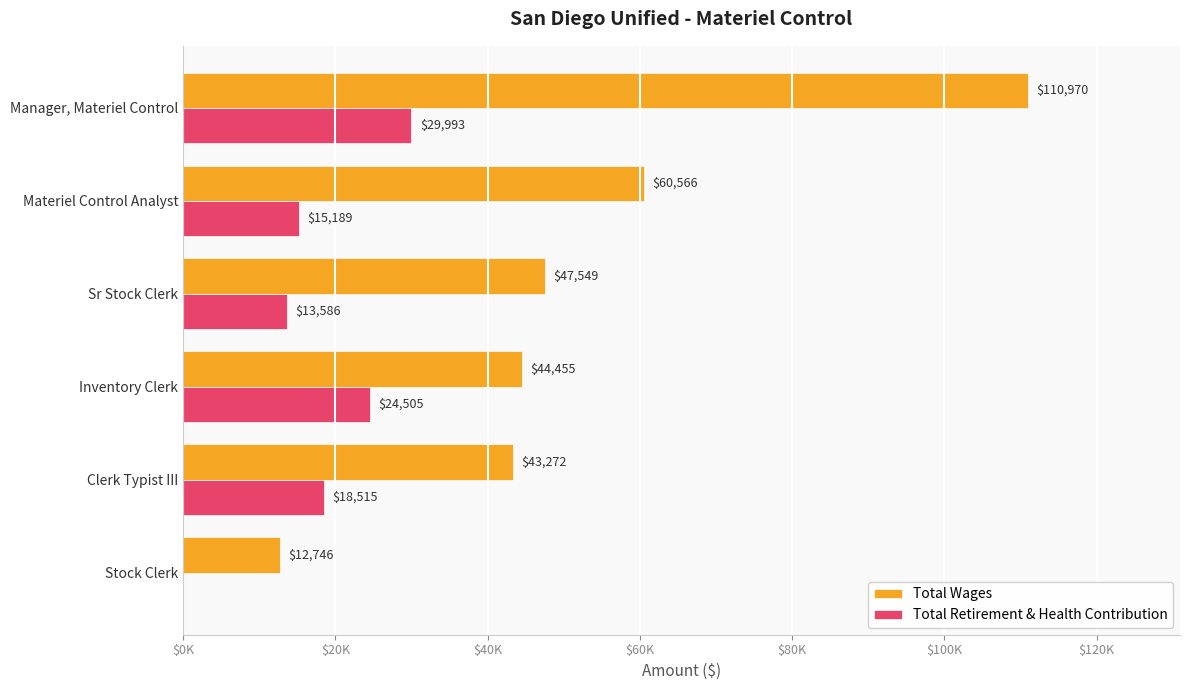

At which category is the sum across all series the highest?

Manager, Materiel Control